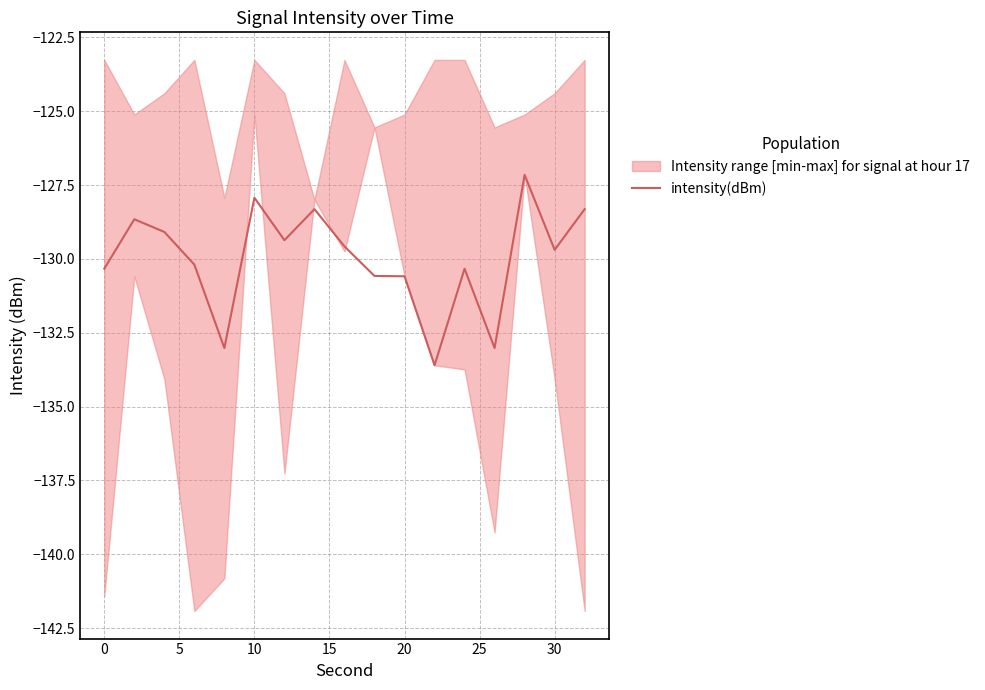

The intensity(dBm) series shows -130.6 at 20. True or false?

True